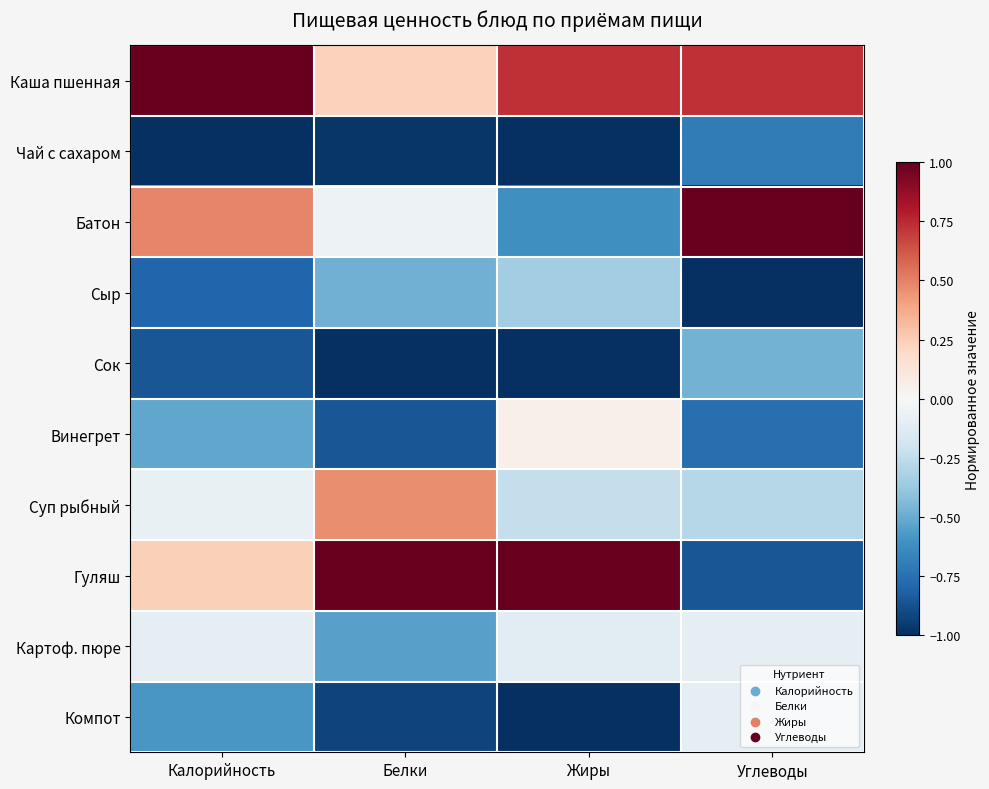

Between Белки and Жиры, which is larger?

Жиры